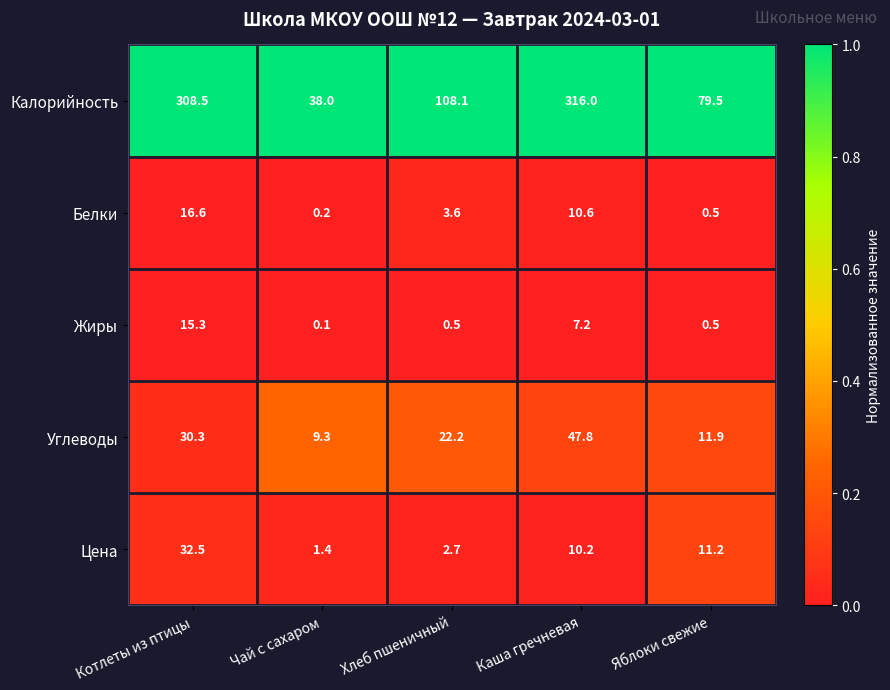

The Белки series shows 3.6 at Хлеб пшеничный. True or false?

True